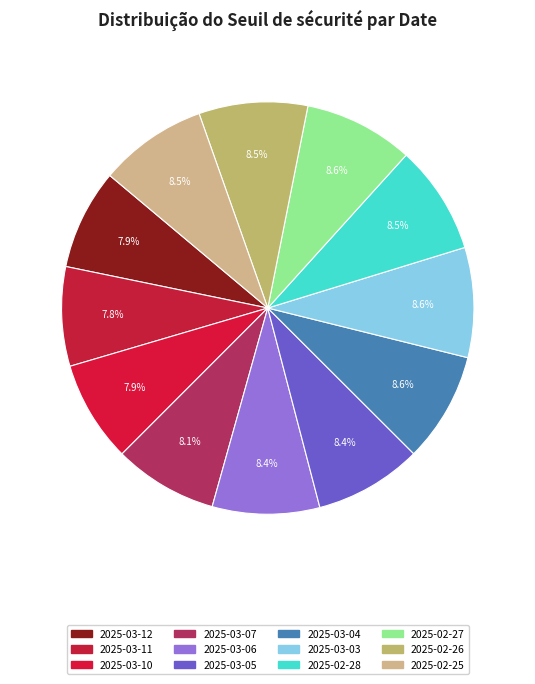

To the nearest percent, what is the average slice percentage?

8%